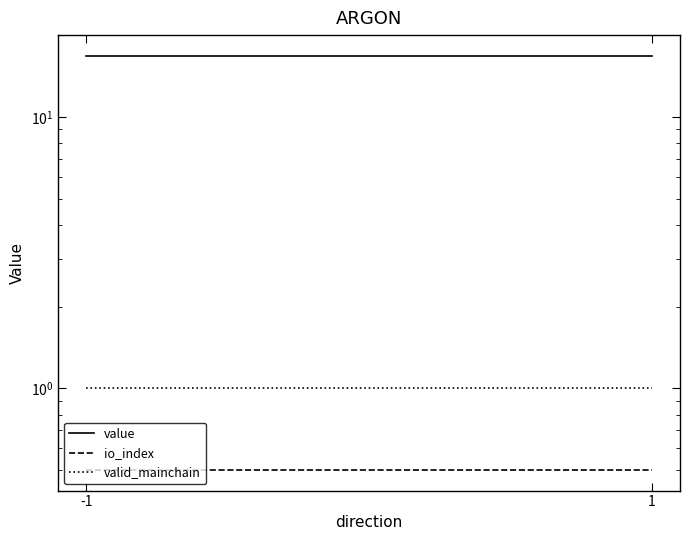

Between -1 and 1, which is larger?

-1